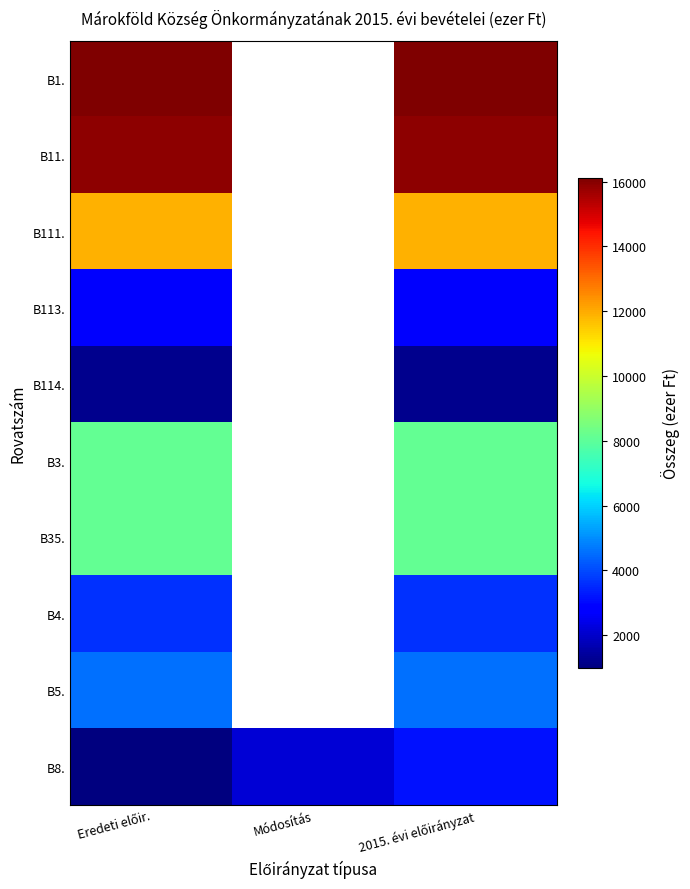

Rank the series by their maximum value, from highest to lowest.

B1., B11., B111., B3., B35., B5., B4., B8., B113., B114.